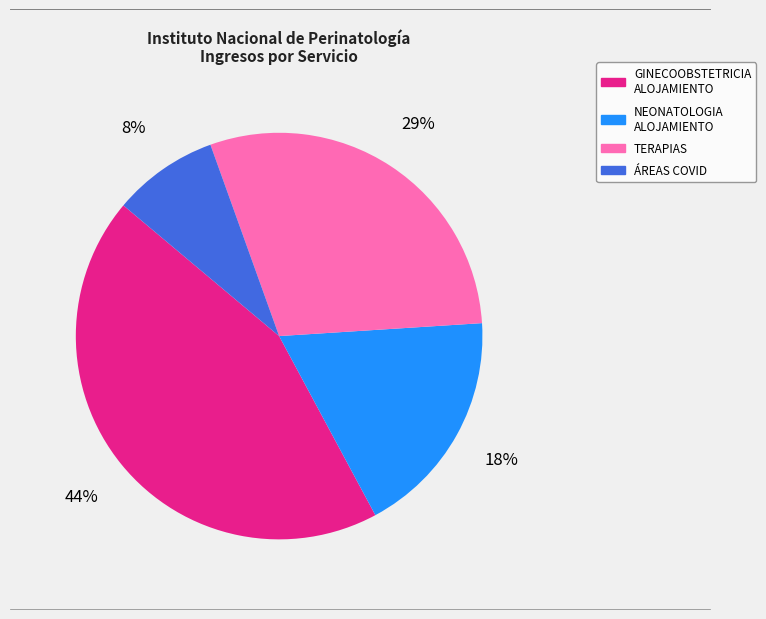

Rank the categories by value from lowest to highest.

ÁREAS COVID, NEONATOLOGIA ALOJAMIENTO, TERAPIAS, GINECOOBSTETRICIA ALOJAMIENTO